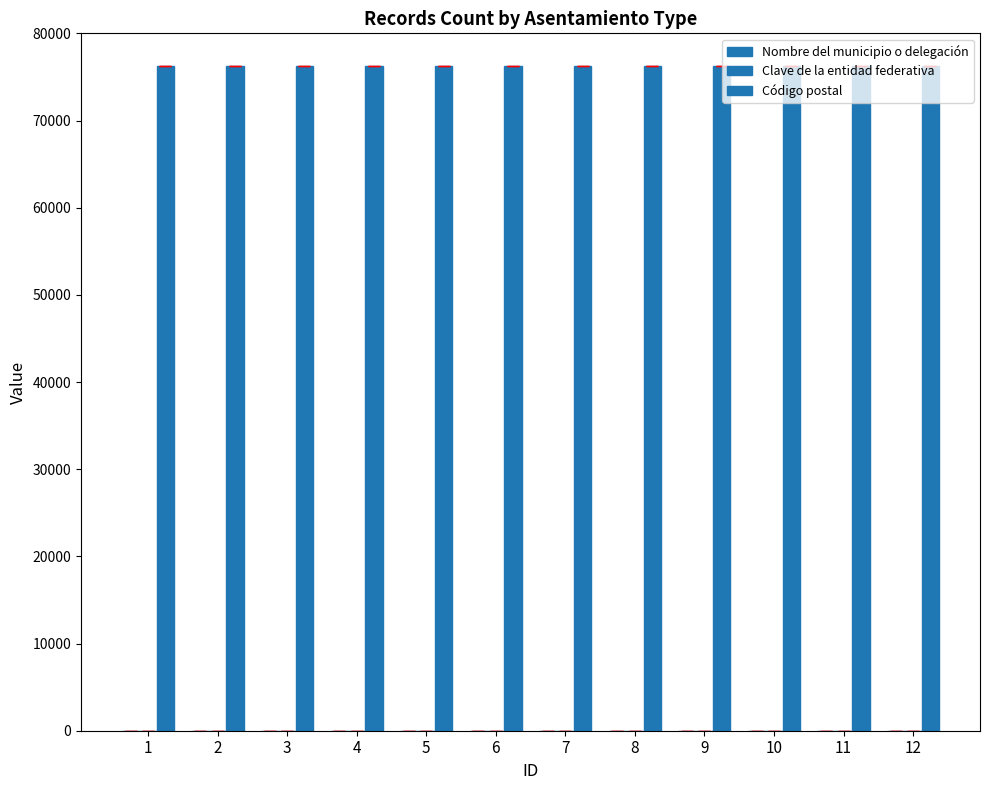

Reading left to right, extract all data points from this chart.

Nombre del municipio o delegación: 14	14	14	14	14	14	14	14	14	14	14	14
Clave de la entidad federativa: 22	22	22	22	22	22	22	22	22	22	22	22
Código postal: 76220	76220	76220	76220	76220	76220	76220	76220	76220	76220	76220	76220